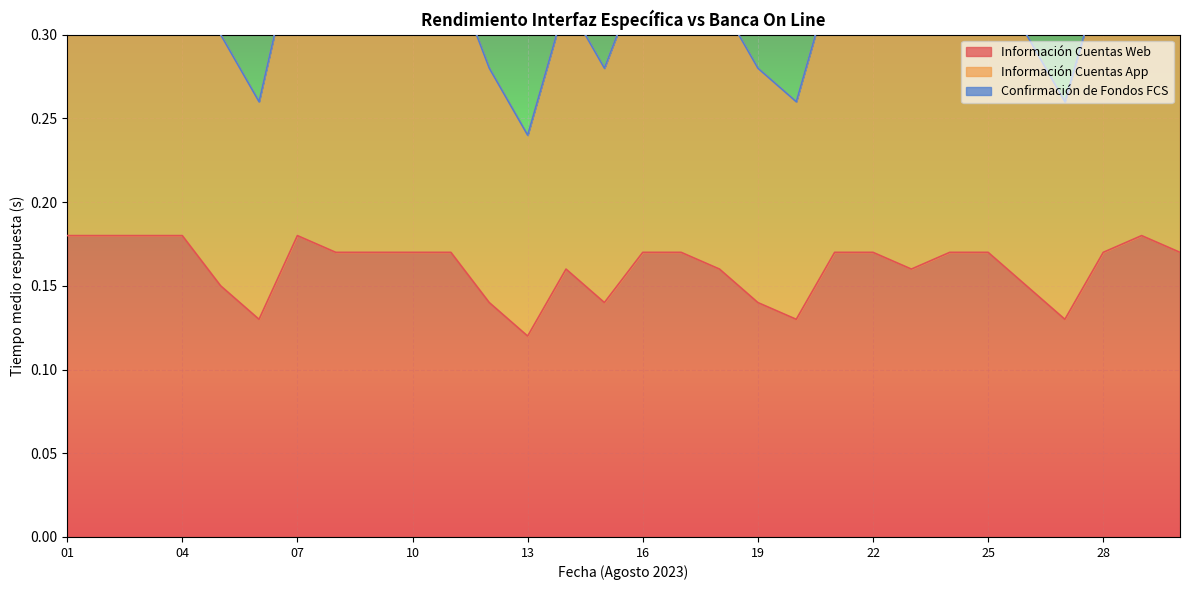

True or false: Información Cuentas Web and Información Cuentas App intersect in this chart.

False